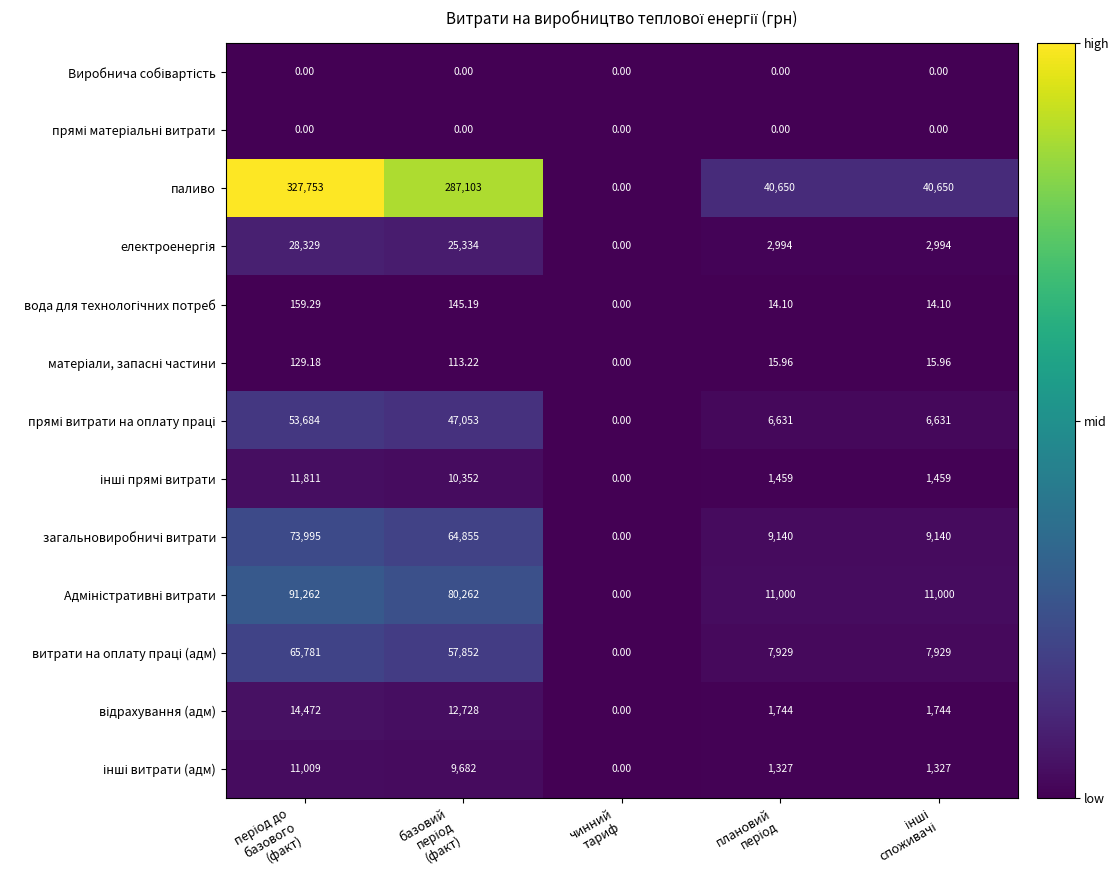

Which series has the largest total across all categories?

паливо